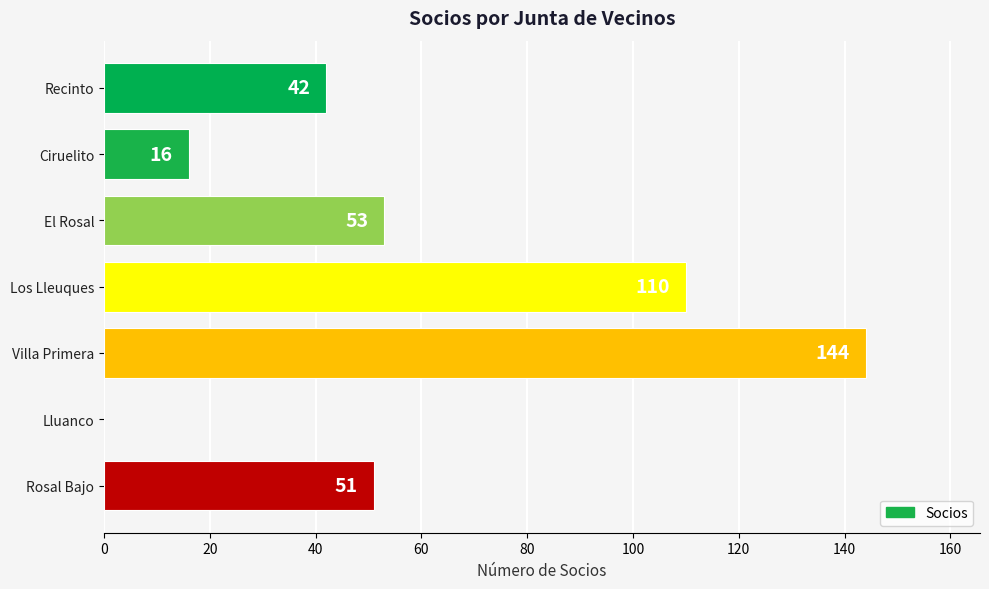

Approximately how many times larger is the value at Recinto compared to El Rosal?

0.8